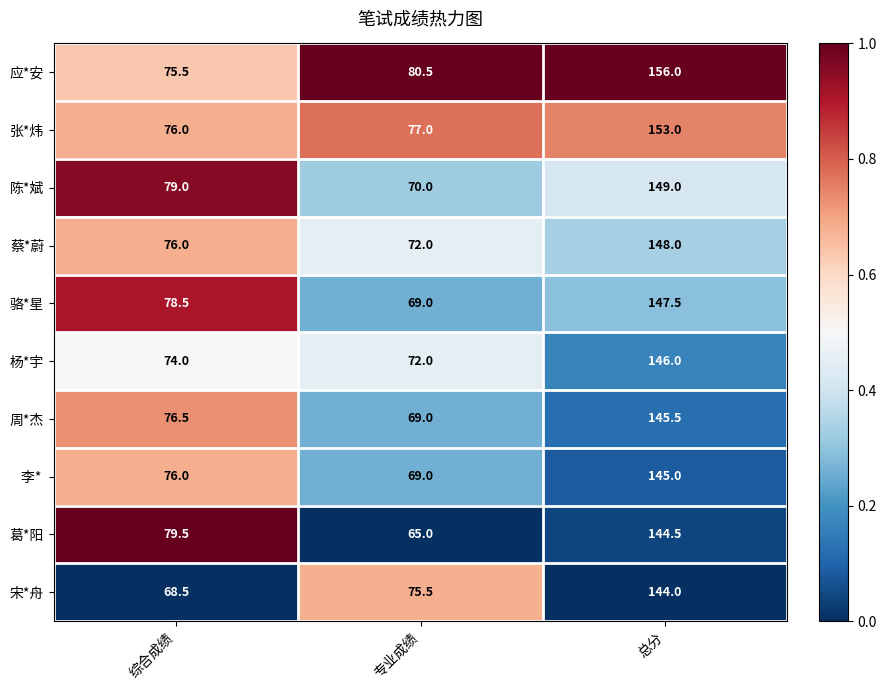

What is the spread (max minus min) of values at 专业成绩?

15.5